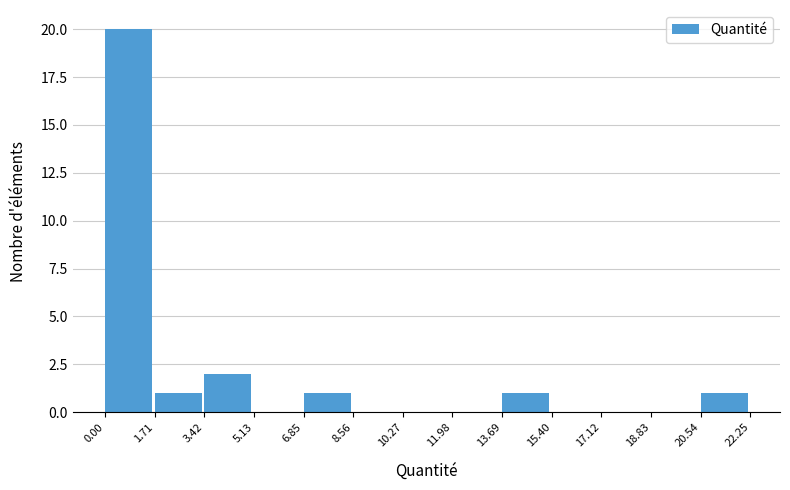

How tall is the bar that spans 6.85 to 8.56 on the x-axis? The values are not printed on the chart, so give them approximately, as read against the axis.

1